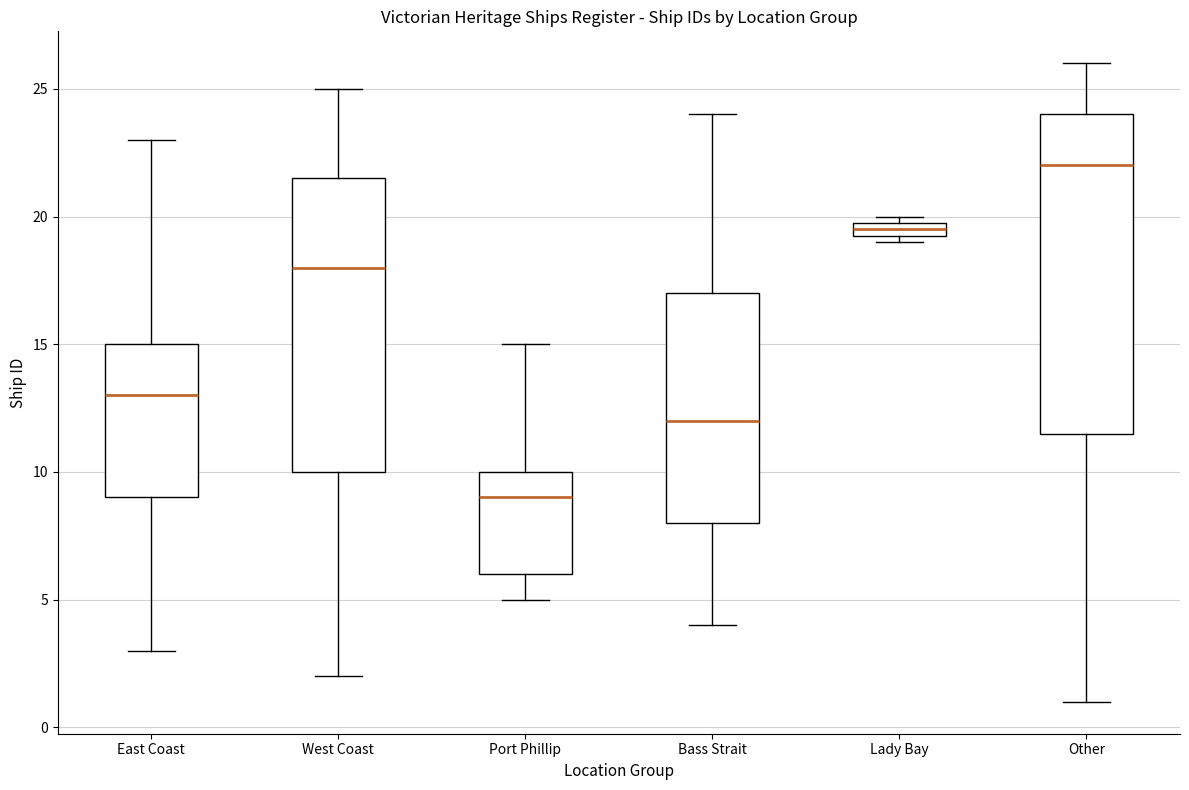

Where is the upper edge of the box for East Coast on the y-axis? The values are not printed on the chart, so give them approximately, as read against the axis.

15.0